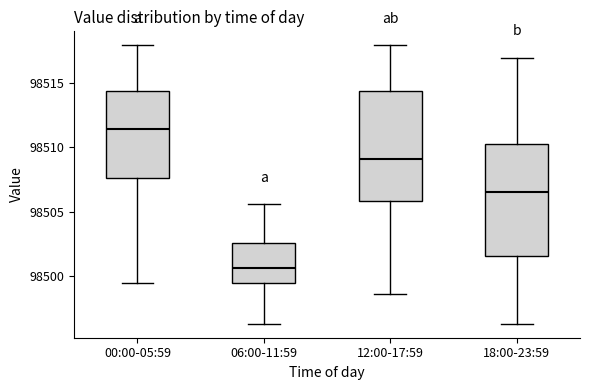

Reading left to right, transcribe this box plot: for each box, give where its median line is, the range the box spans, and where its two whiskers end, as read against the y-axis. The values are not printed on the chart, so give them approximately, as read against the axis.

00:00-05:59: median 98511.5, box 98507.5 to 98514.5, whiskers 98499.5 to 98518.0
06:00-11:59: median 98500.5, box 98499.5 to 98502.5, whiskers 98496.5 to 98505.5
12:00-17:59: median 98509.0, box 98506.0 to 98514.5, whiskers 98498.5 to 98518.0
18:00-23:59: median 98506.5, box 98501.5 to 98510.5, whiskers 98496.5 to 98517.0